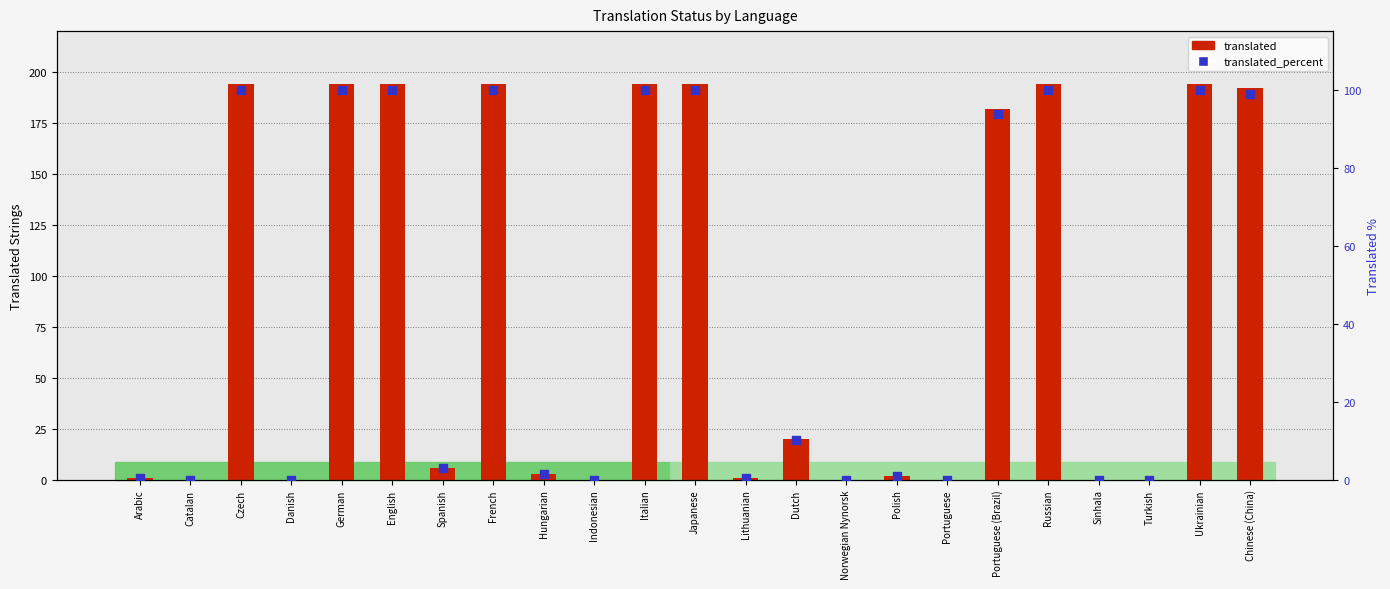

Which series has the largest total across all categories?

translated